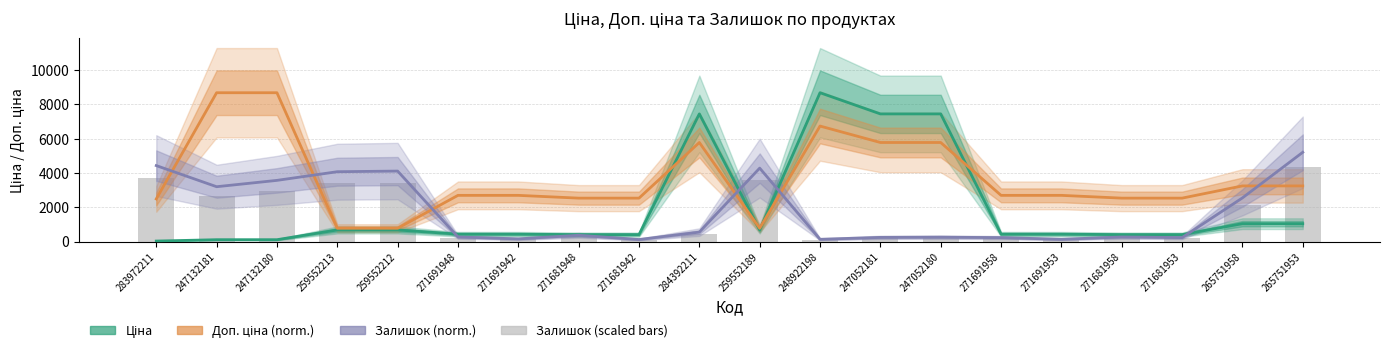

Reading left to right, what are all the values shown in this chart?

Ціна: 32.0	111.8	111.8	679.8	679.8	434.3	434.3	408.2	408.2	7444.6	679.8	8679.5	7444.6	7444.6	434.3	434.3	408.2	408.2	1046.0	1046.0
Доп. ціна (norm.): 2487.7	8679.5	8679.5	779.4	779.4	2696.6	2696.6	2535.0	2535.0	5778.5	779.4	6737.1	5778.5	5778.5	2696.6	2696.6	2535.0	2535.0	3247.6	3247.6
Залишок (norm.): 4432.1	3201.0	3570.3	4075.1	4112.0	270.9	160.0	369.3	123.1	554.0	4284.4	135.4	246.2	258.5	233.9	135.4	270.9	233.9	2548.5	5207.7
Залишок (scaled): 3693.4	2667.5	2975.3	3395.9	3426.7	225.7	133.4	307.8	102.6	461.7	3570.3	112.9	205.2	215.4	194.9	112.9	225.7	194.9	2123.7	4339.8